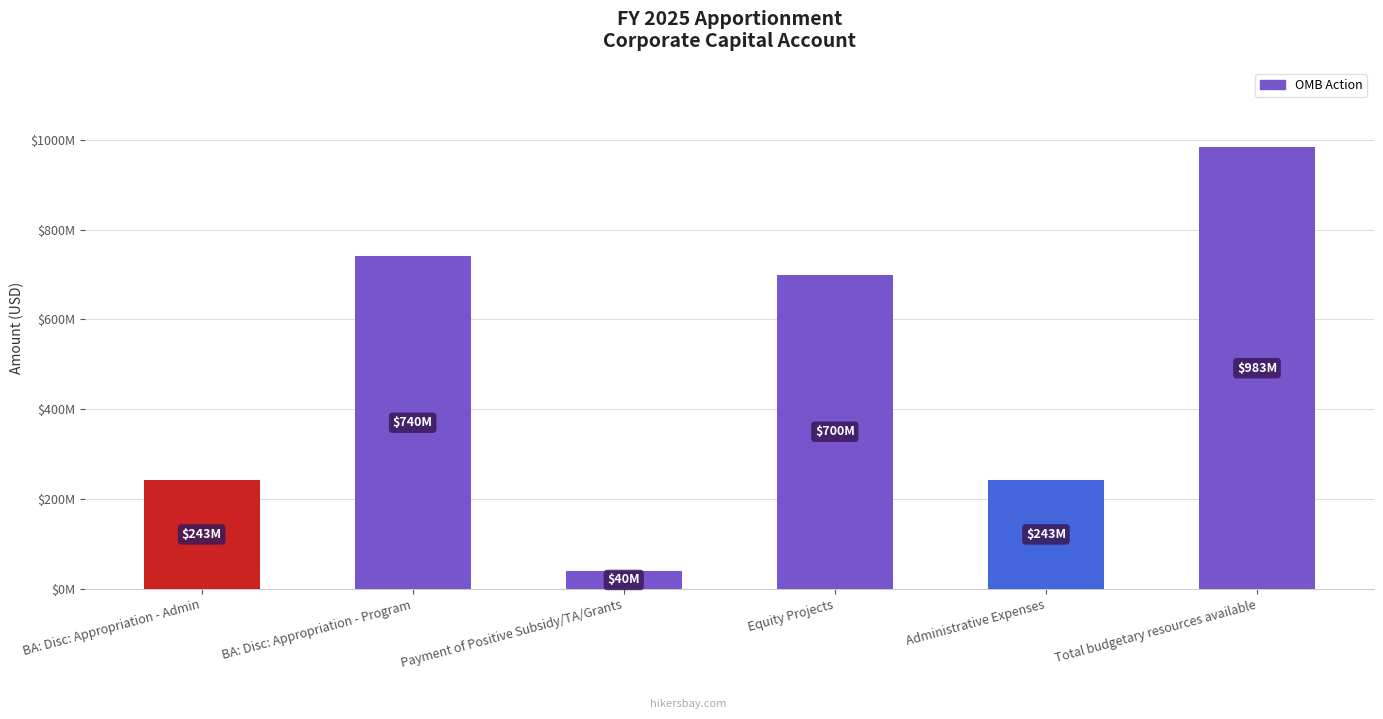

Where is the data nearest to the value 511750000?

Equity Projects